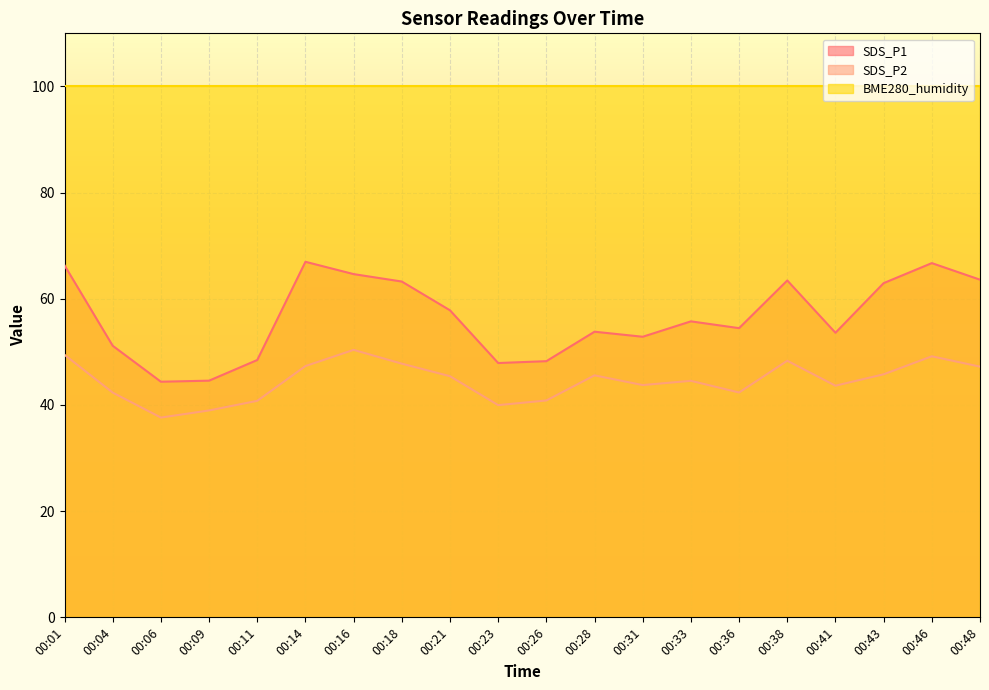

True or false: SDS_P1 and SDS_P2 cross at least once.

False